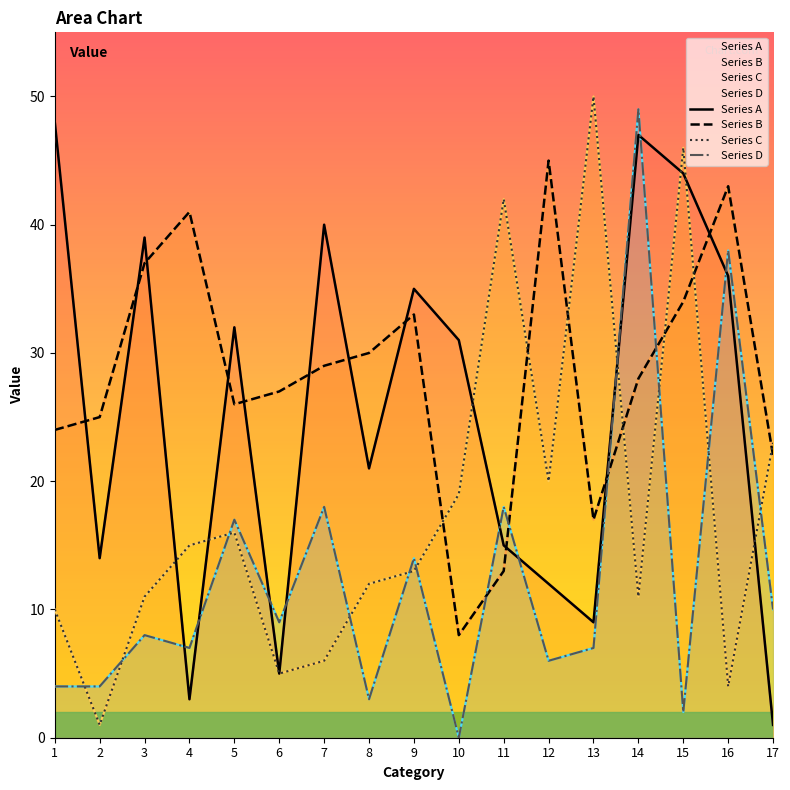

At 13, list the series in order from largest to smallest.

Series C, Series B, Series A, Series D